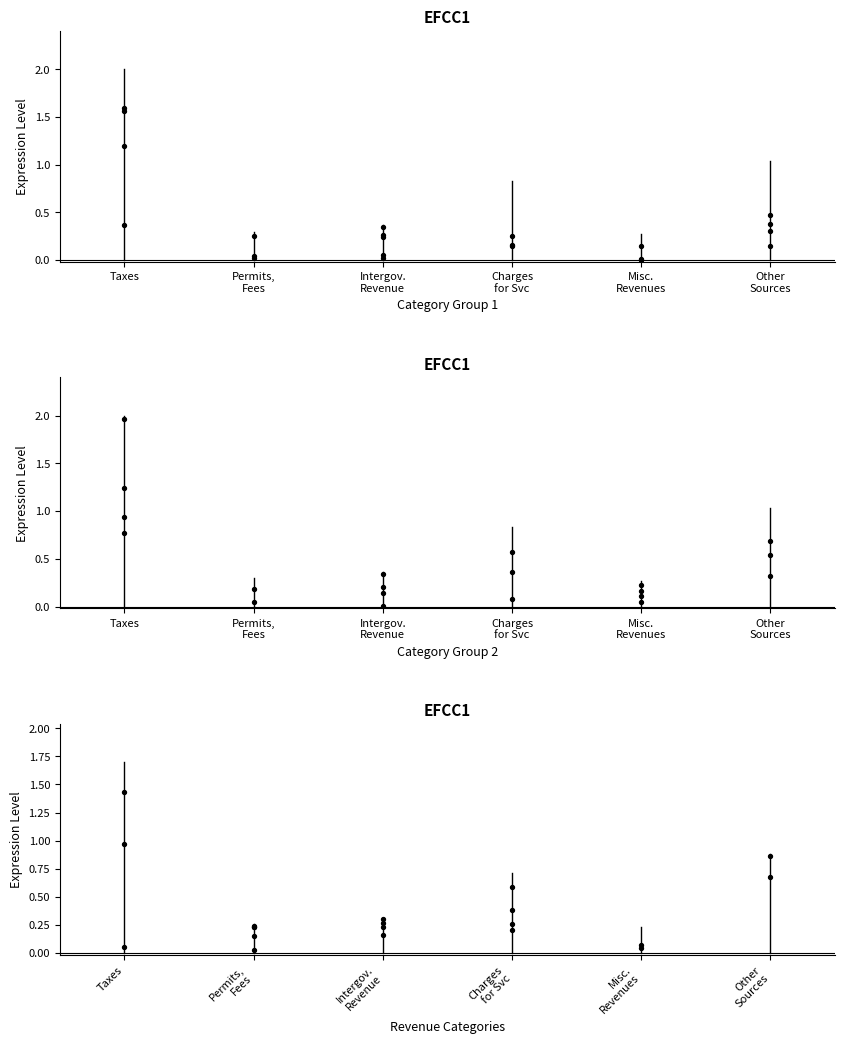

Which series has the widest spread of Y values?

Taxes